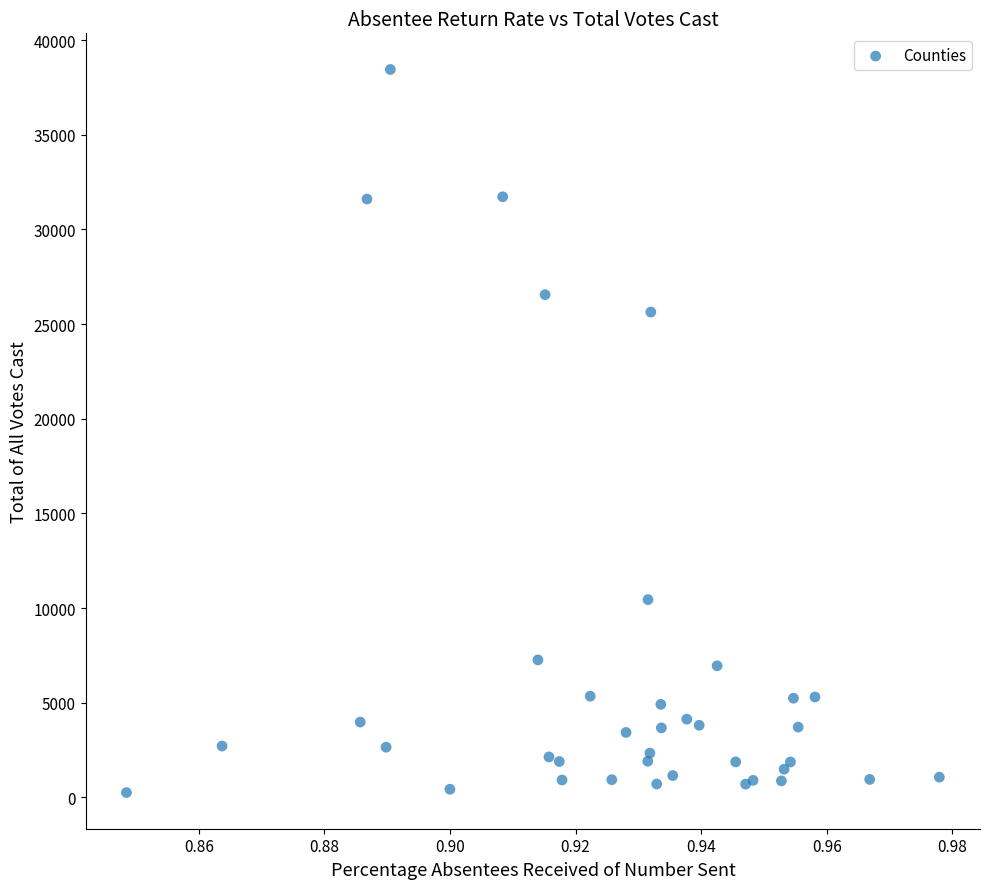

What Y value in the scatter plot is closest to 19352?

25636